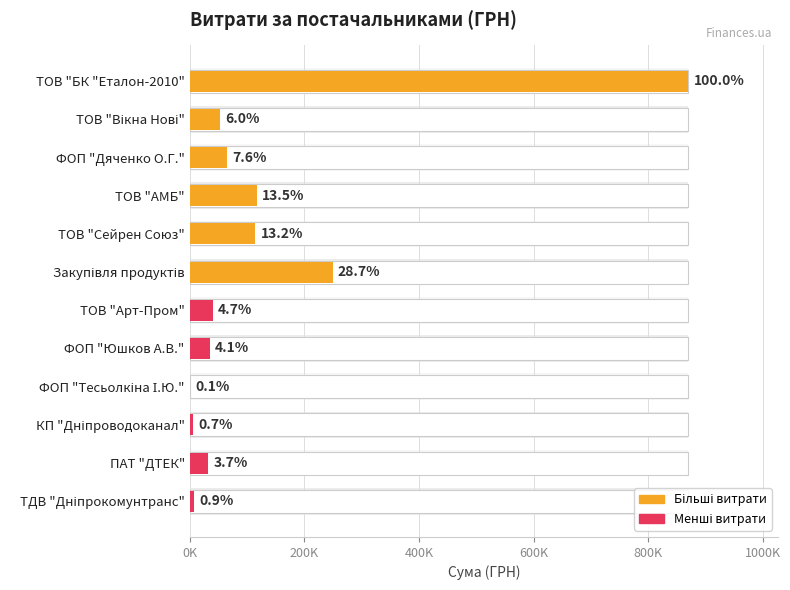

What is the maximum value shown in the chart?

870301.6